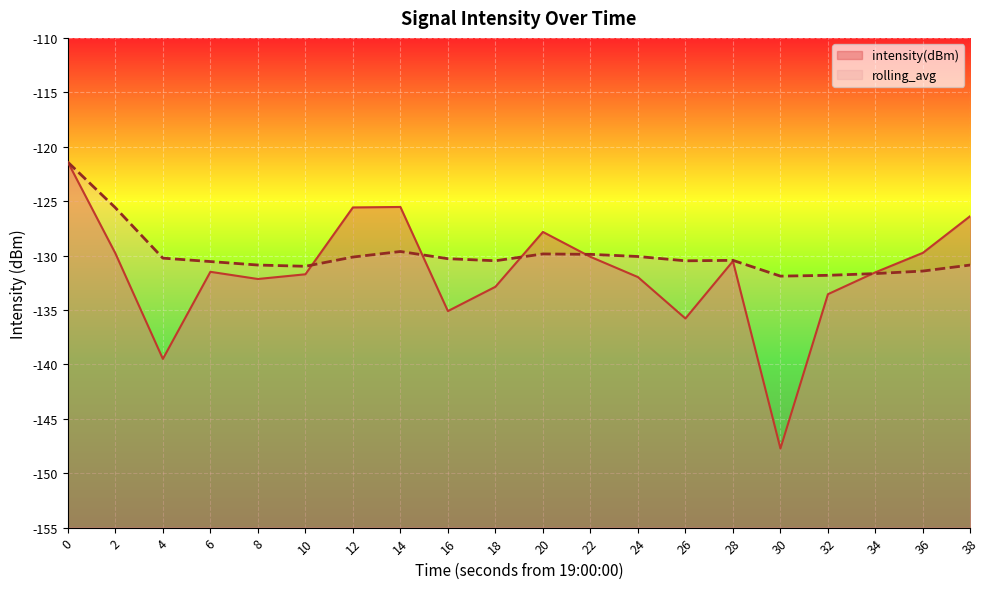

Reading left to right, what are all the values shown in this chart?

intensity(dBm): -121.4	-129.8	-139.5	-131.5	-132.2	-131.7	-125.6	-125.5	-135.1	-132.9	-127.8	-130.1	-132.0	-135.8	-130.5	-147.7	-133.6	-131.5	-129.7	-126.4
rolling_avg: -121.4	-125.6	-130.2	-130.6	-130.9	-131.0	-130.1	-129.6	-130.3	-130.5	-129.9	-129.9	-130.1	-130.5	-130.4	-131.9	-131.8	-131.7	-131.4	-130.9